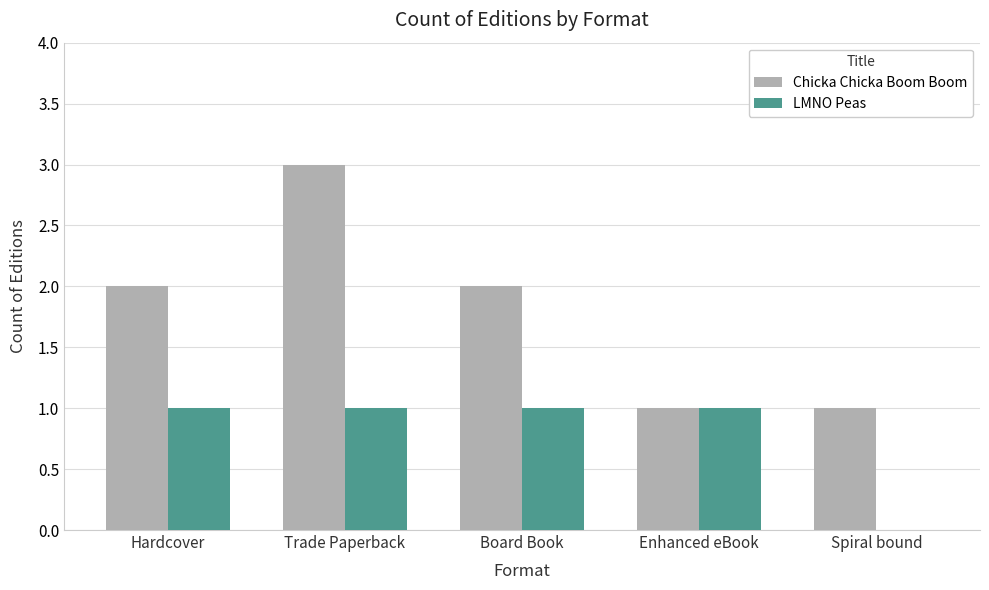

What is the sum of all Chicka Chicka Boom Boom values?

9